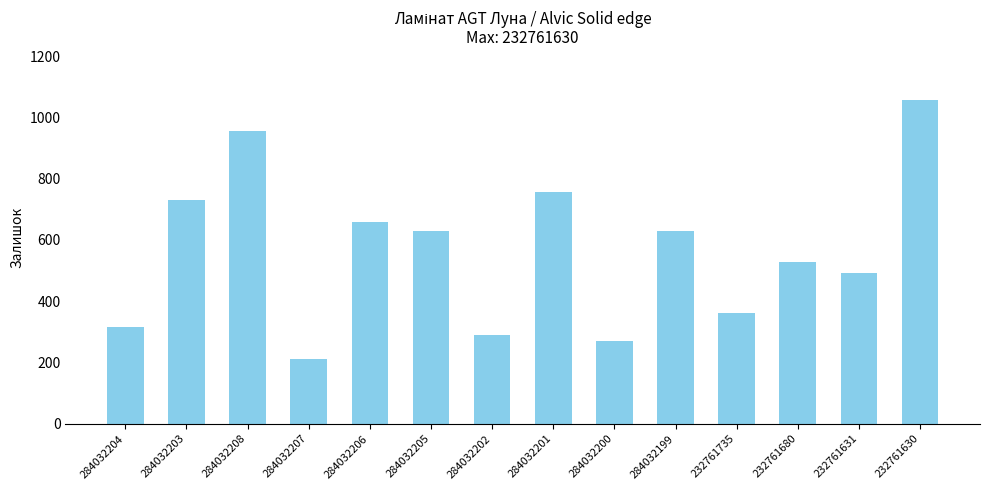

The chart shows a value of 204 at 232761735. True or false?

False